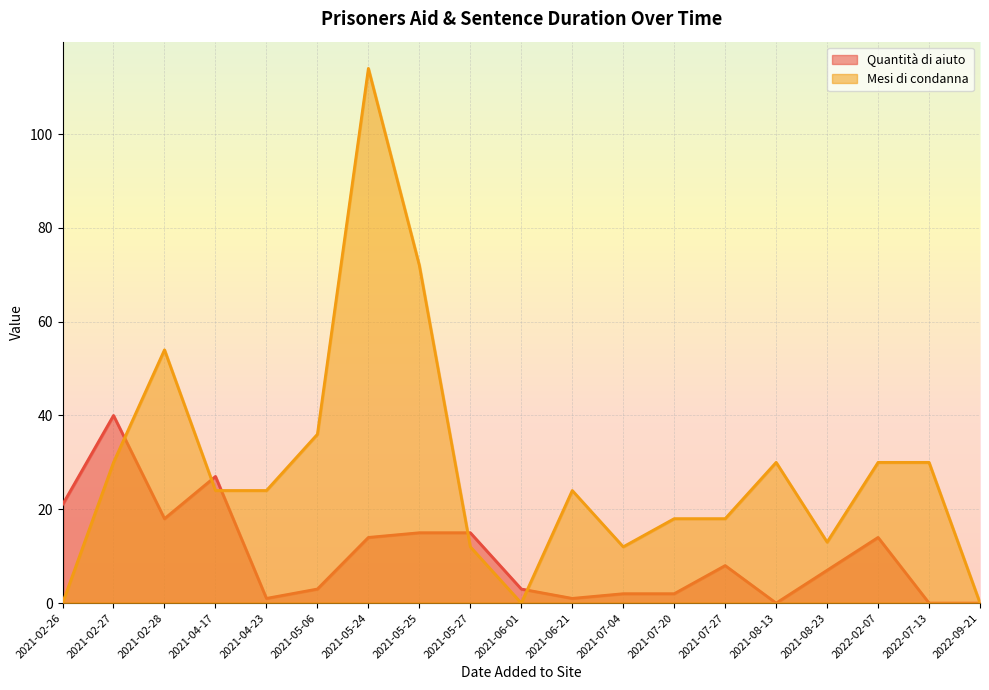

List the labels in order of Mesi di condanna value, largest first.

2021-05-24, 2021-05-25, 2021-02-28, 2021-05-06, 2021-02-27, 2021-08-13, 2022-02-07, 2022-07-13, 2021-04-17, 2021-04-23, 2021-06-21, 2021-07-20, 2021-07-27, 2021-08-23, 2021-05-27, 2021-07-04, 2021-02-26, 2021-06-01, 2022-09-21